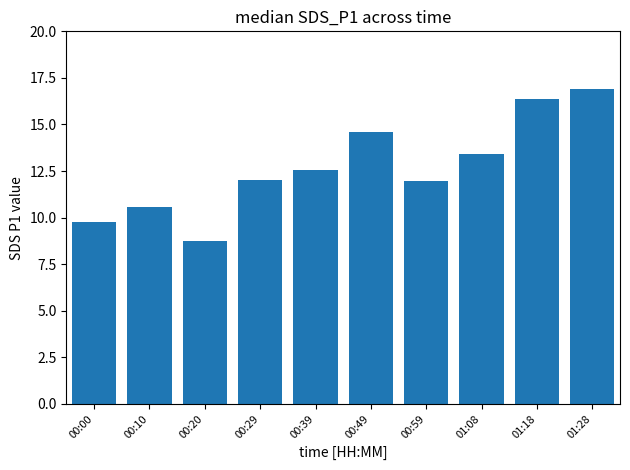

What is the sum of the values at 00:39 and 00:59?

24.5